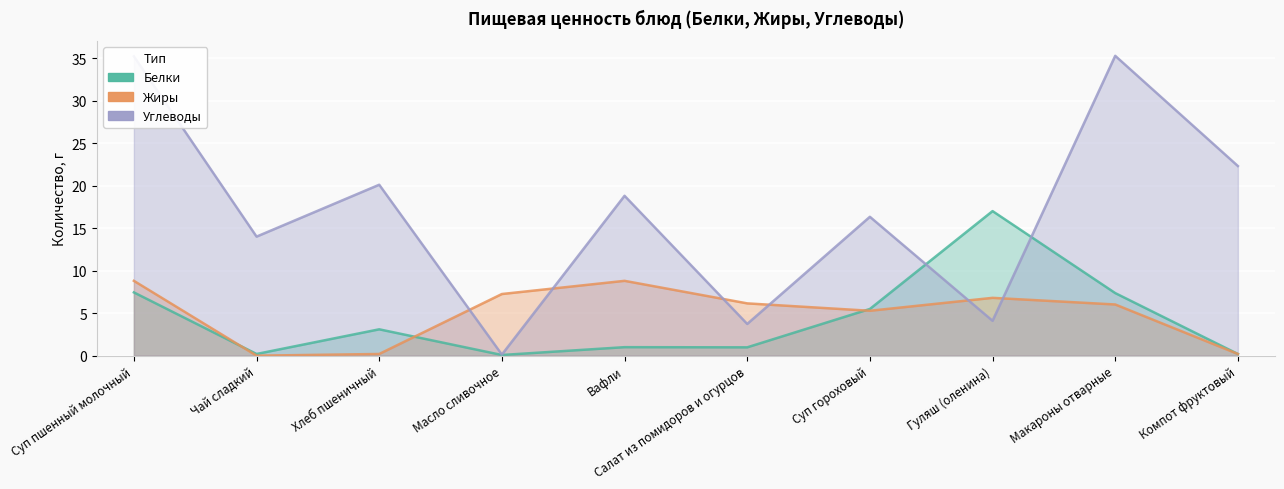

Which has a higher value, Суп пшенный молочный or Салат из помидоров и огурцов?

Суп пшенный молочный